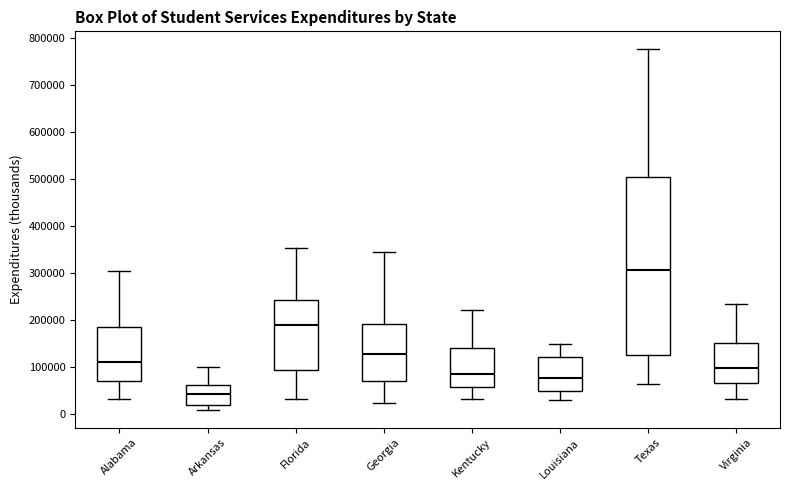

Which box's median line is the lowest?

Arkansas